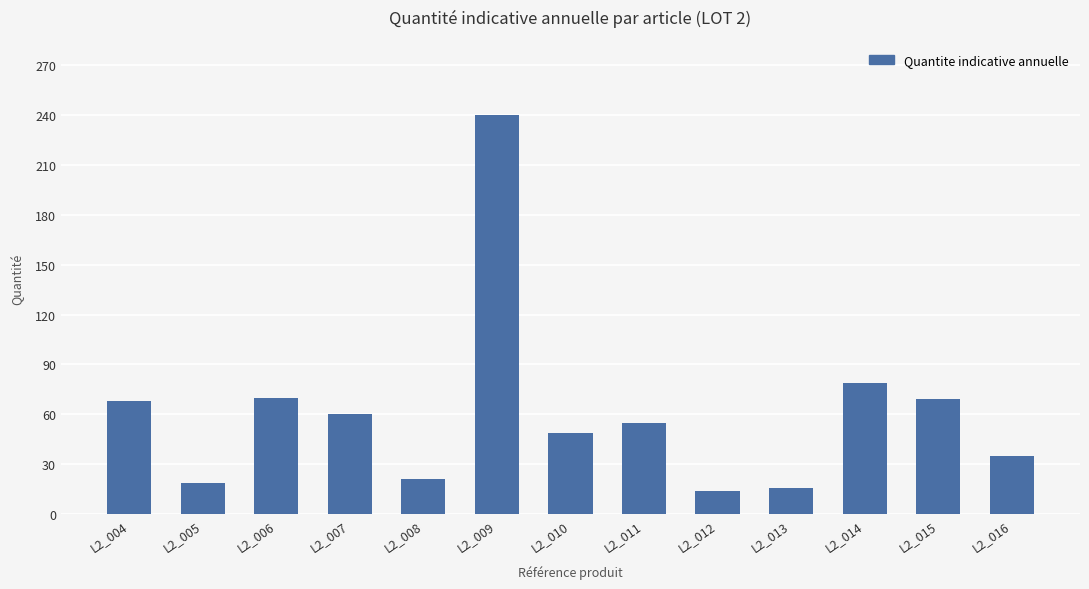

What is the value of the 2nd bar from the left?

19